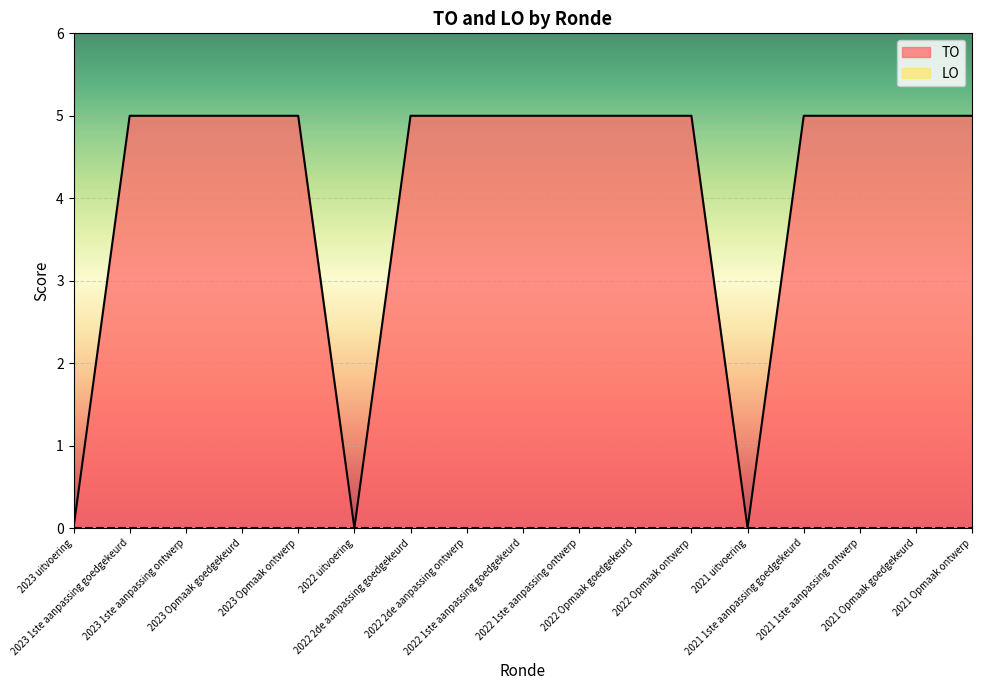

How many categories are shown in the chart?

17